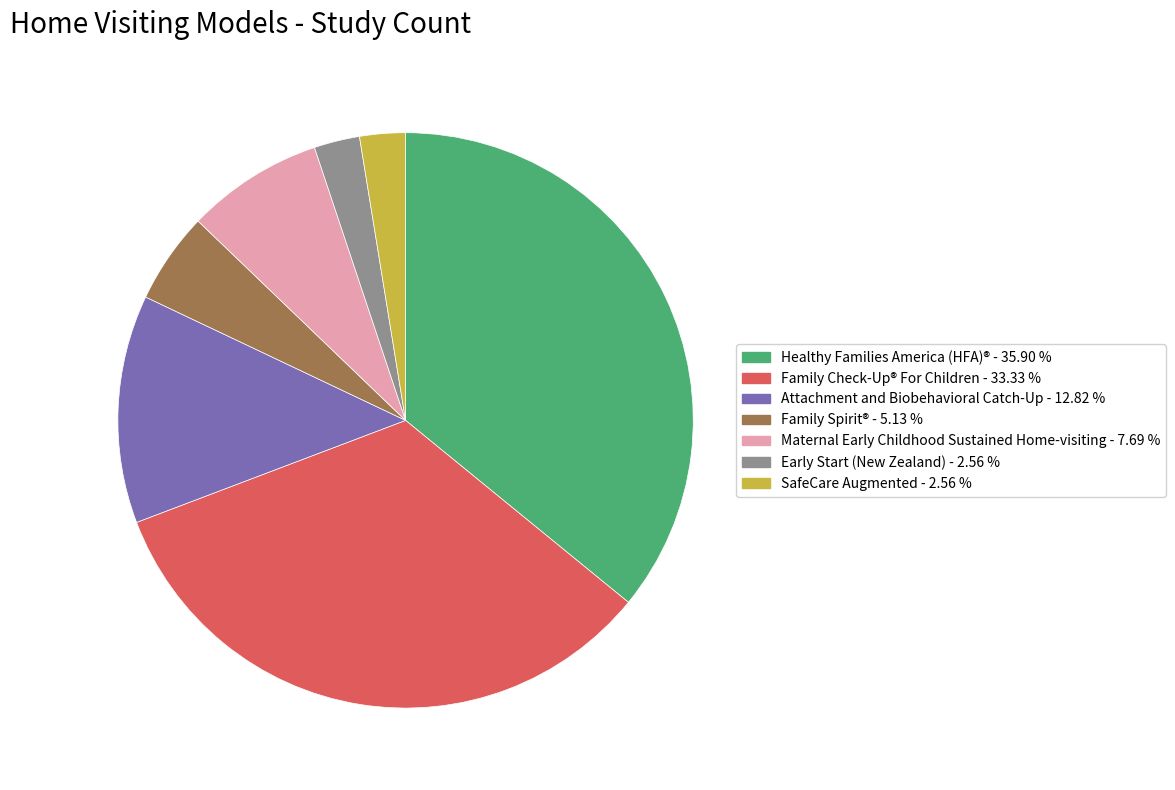

Is there any slice that represents more than half of the pie?

No